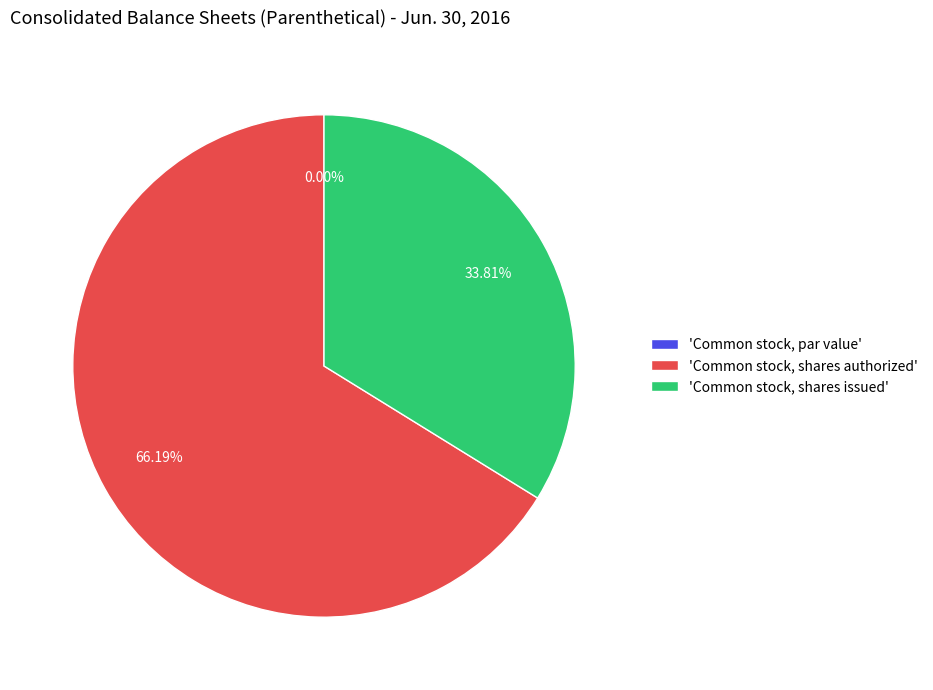

What is the ratio of the value at Common stock, shares authorized to the value at Common stock, shares issued?

2.0